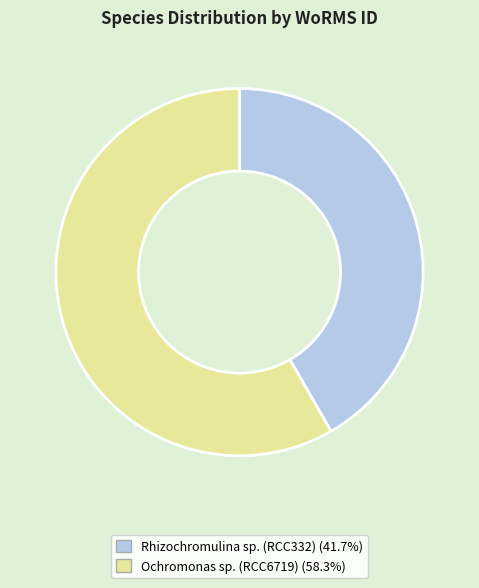

What is the majority slice?

Ochromonas sp. (RCC6719)